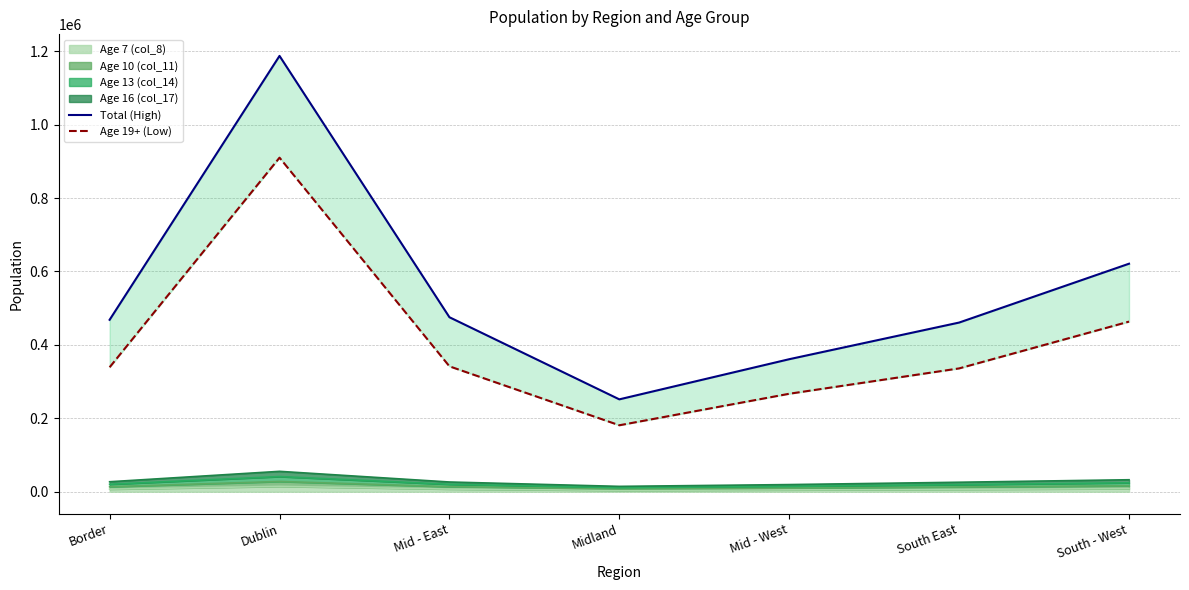

Does the chart display data point markers on the line(s)?

No